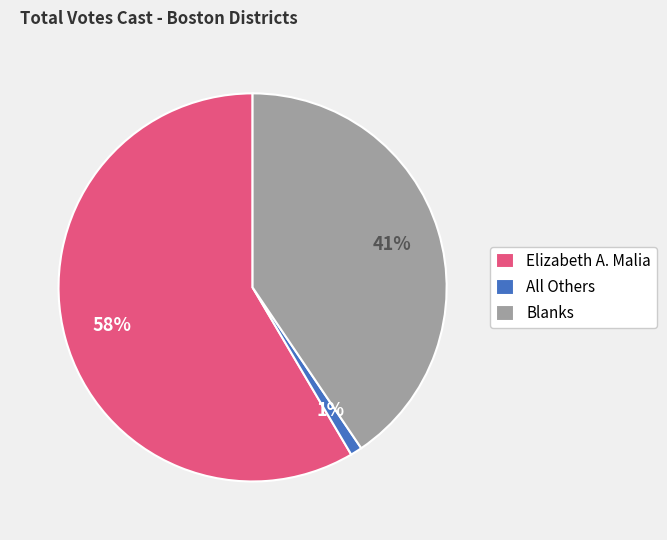

Combined, do Blanks and All Others account for over 50%?

No